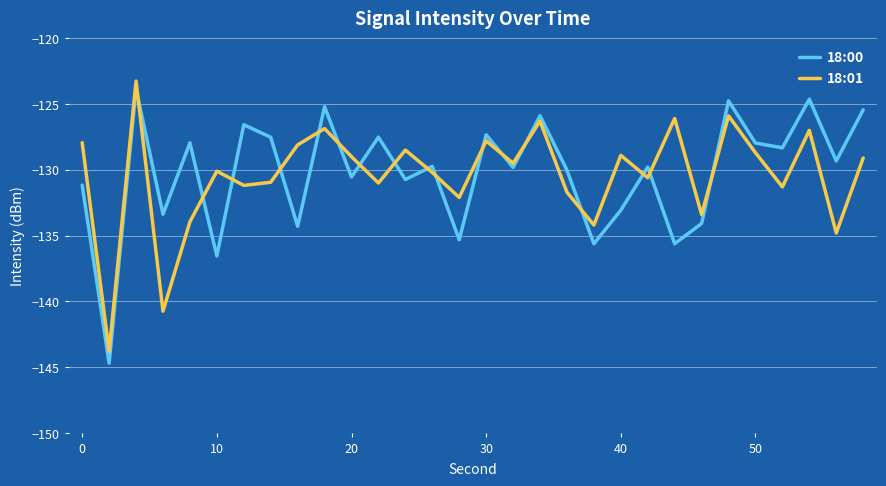

Which series has the widest spread of values?

18:00